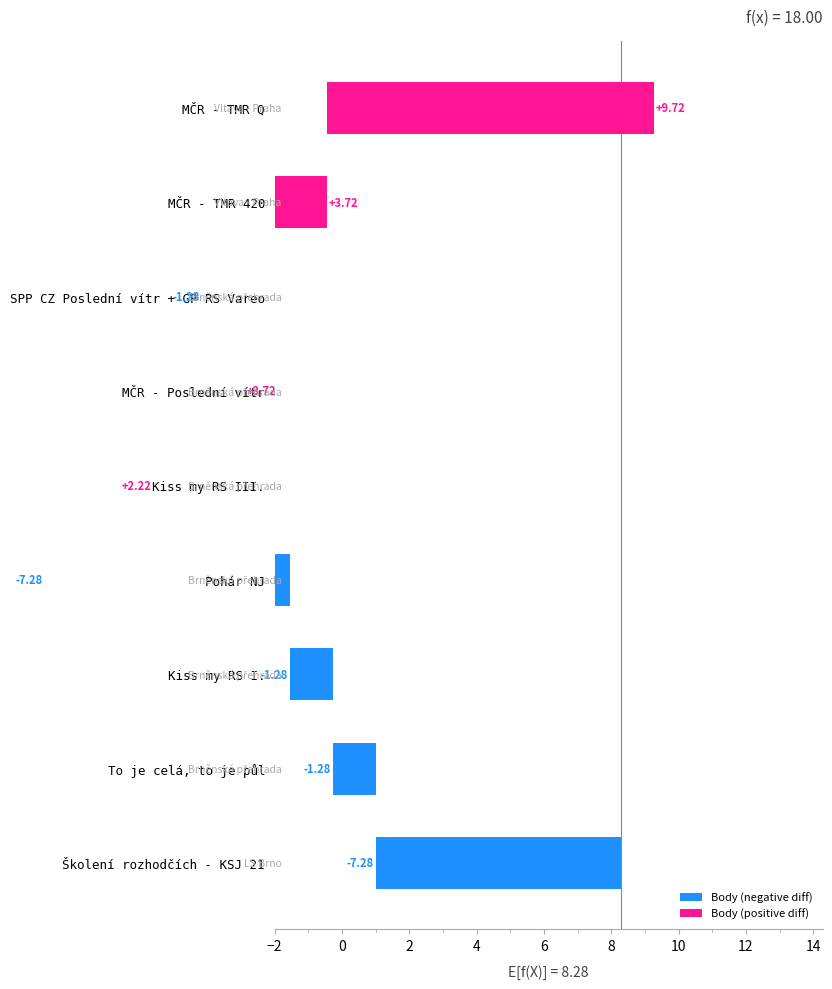

Are the bars horizontal?

Yes